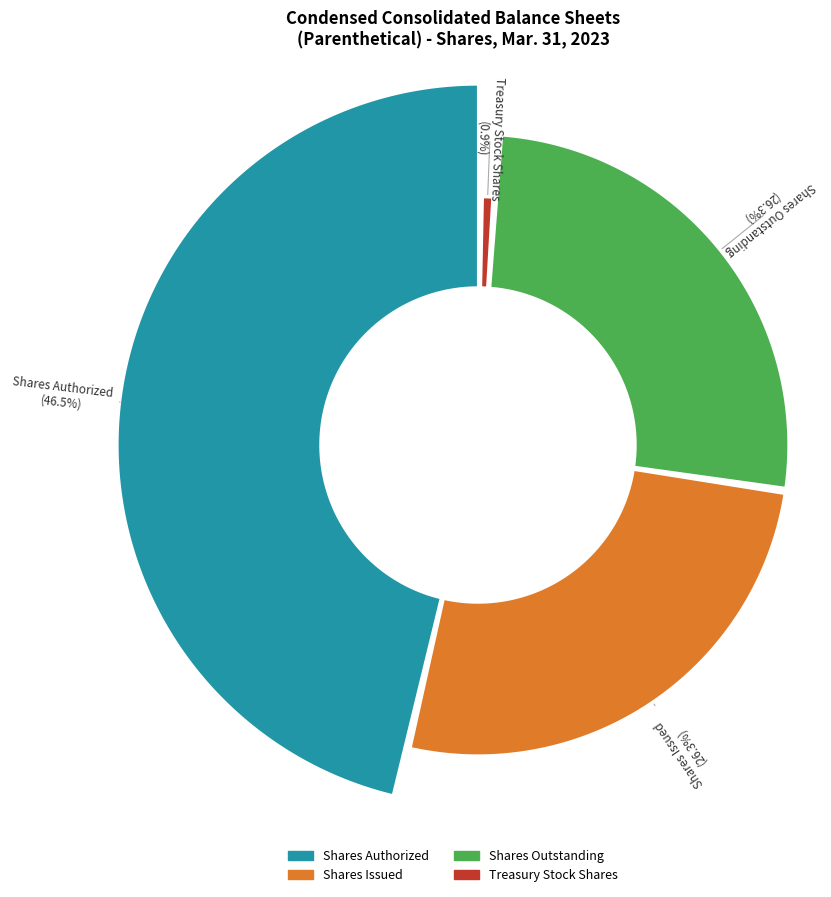

To the nearest percent, what is the average slice percentage?

25%